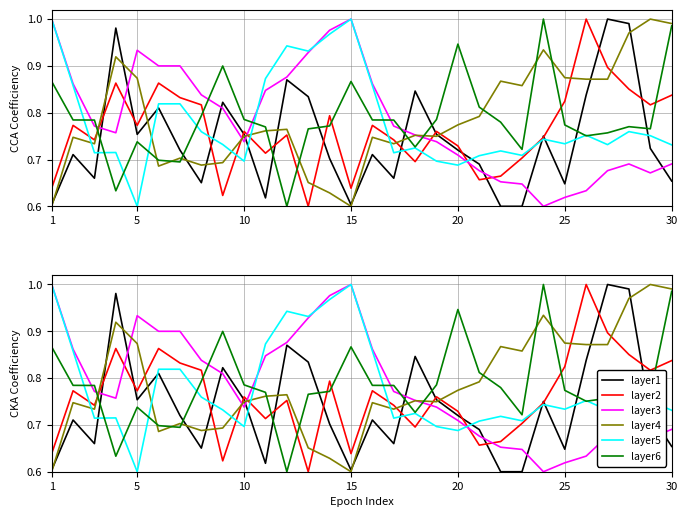

True or false: BME280_pressure has more than 1 points higher than both neighbors.

True